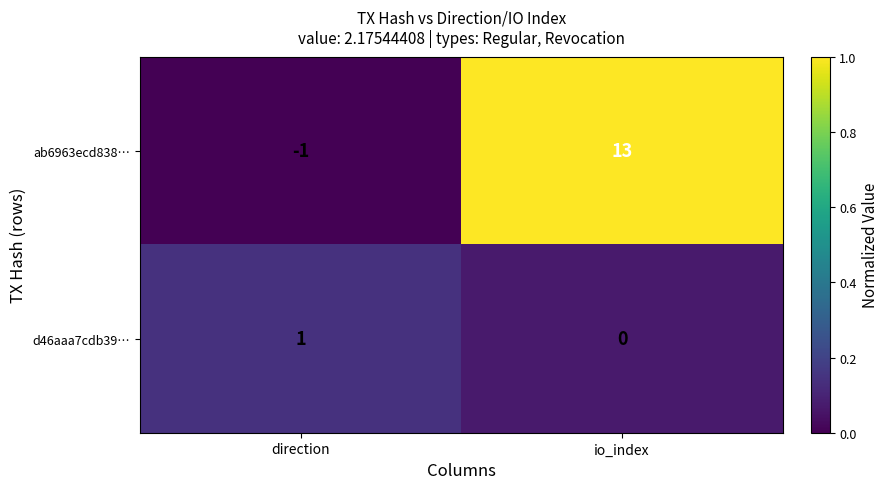

At how many categories does at least one series exceed 0?

2